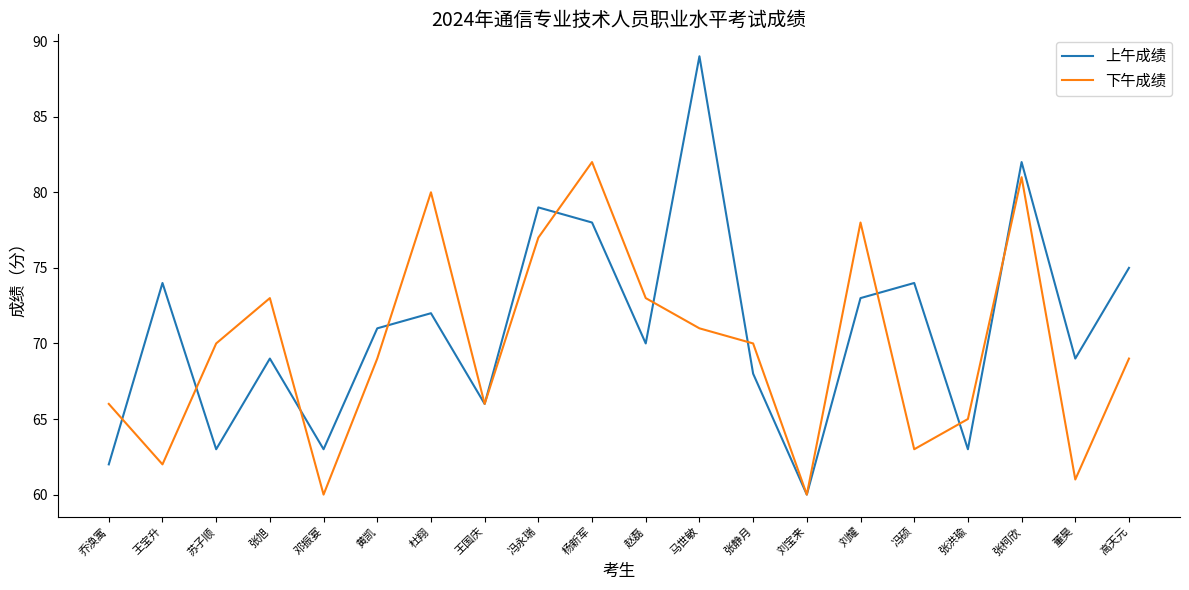

Does the chart display data point markers on the line(s)?

No